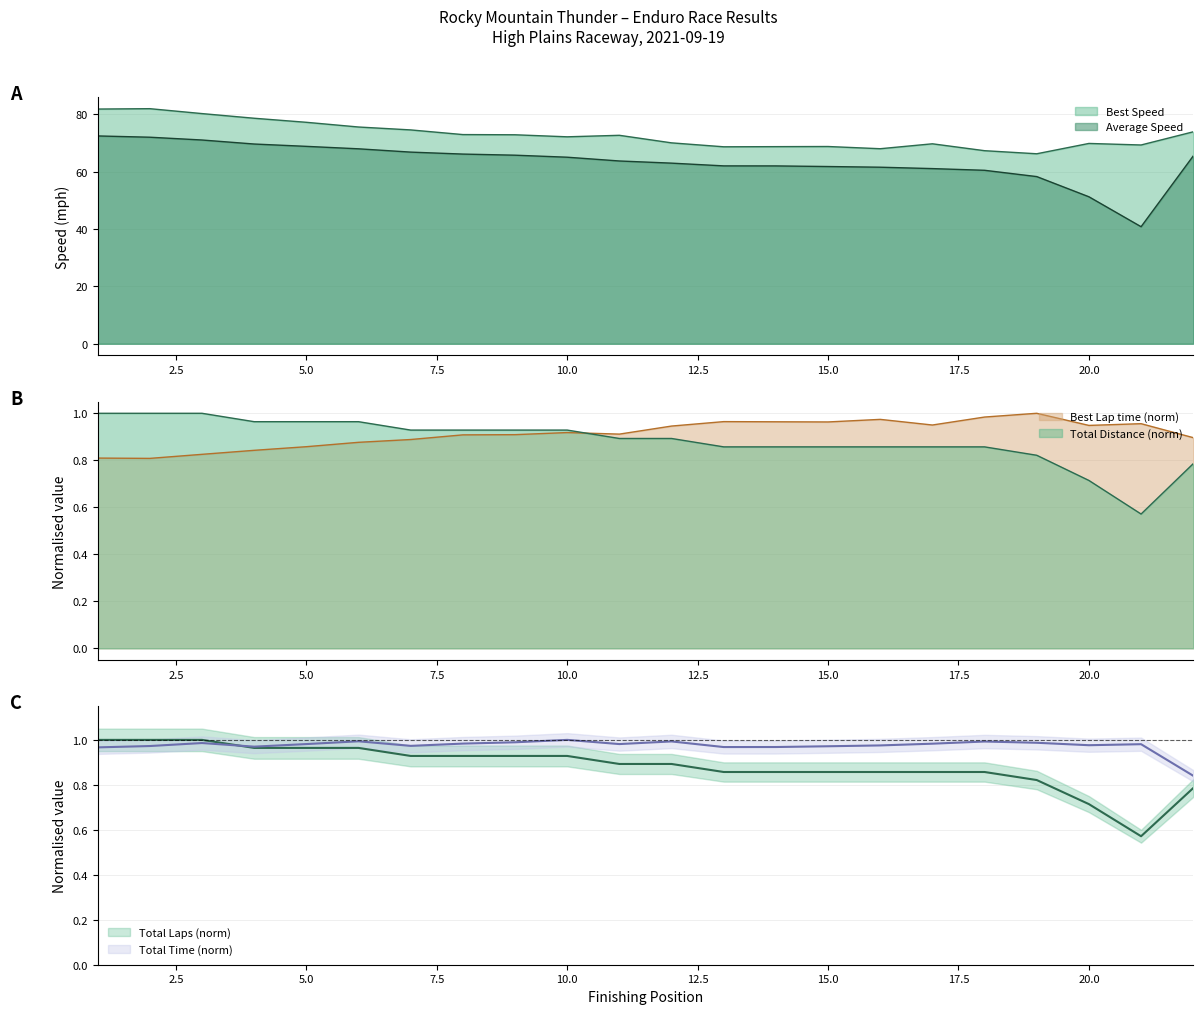

Reading left to right, what are all the values shown in this chart?

Total Laps: 1.0	1.0	1.0	1.0	1.0	1.0	0.9	0.9	0.9	0.9	0.9	0.9	0.9	0.9	0.9	0.9	0.9	0.9	0.8	0.7	0.6	0.8
Best Lap time: 0.8	0.8	0.8	0.8	0.9	0.9	0.9	0.9	0.9	0.9	0.9	0.9	1.0	1.0	1.0	1.0	1.0	1.0	1.0	0.9	1.0	0.9
Best Speed: 81.8	82.0	80.3	78.6	77.2	75.6	74.6	72.9	72.9	72.2	72.7	70.1	68.7	68.7	68.8	68.0	69.7	67.3	66.3	69.9	69.3	73.9
Average Speed: 72.5	72.0	71.1	69.7	68.8	68.0	66.8	66.1	65.8	65.1	63.7	63.0	62.0	62.0	61.8	61.6	61.1	60.5	58.3	51.3	40.8	65.5
Total Time: 1.0	1.0	1.0	1.0	1.0	1.0	1.0	1.0	1.0	1.0	1.0	1.0	1.0	1.0	1.0	1.0	1.0	1.0	1.0	1.0	1.0	0.8
Total Distance: 1.0	1.0	1.0	1.0	1.0	1.0	0.9	0.9	0.9	0.9	0.9	0.9	0.9	0.9	0.9	0.9	0.9	0.9	0.8	0.7	0.6	0.8